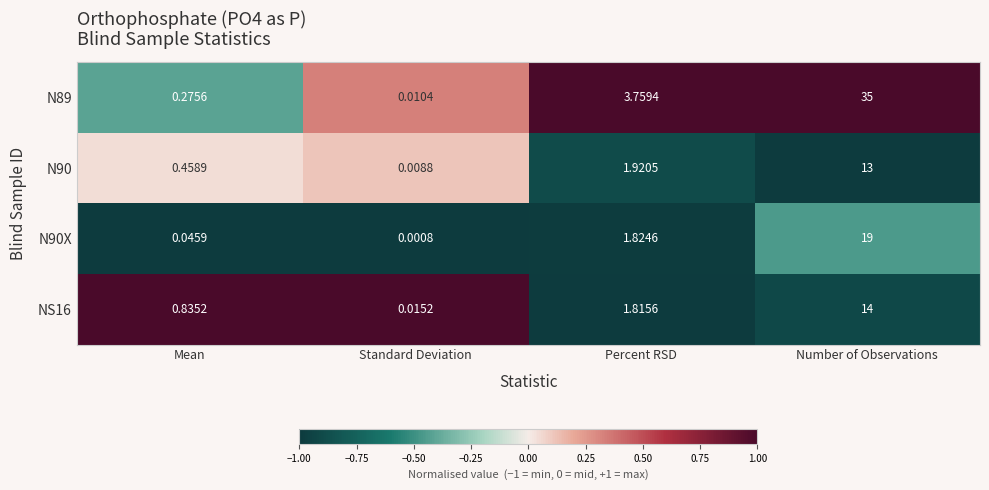

List the series in order of their peak value, highest first.

N89, N90X, NS16, N90